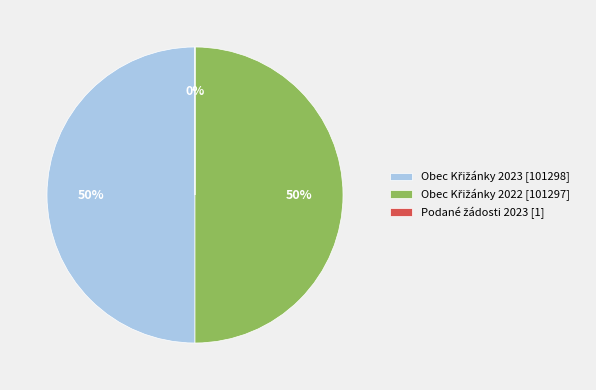

To the nearest percent, what is the difference between the largest and smallest slice percentages?

50%